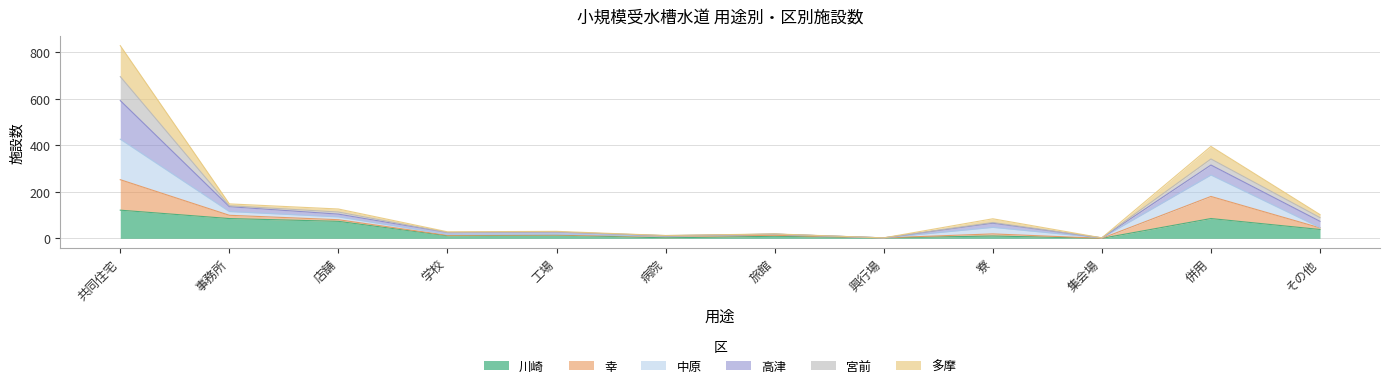

At how many categories does at least one series exceed 807?

1